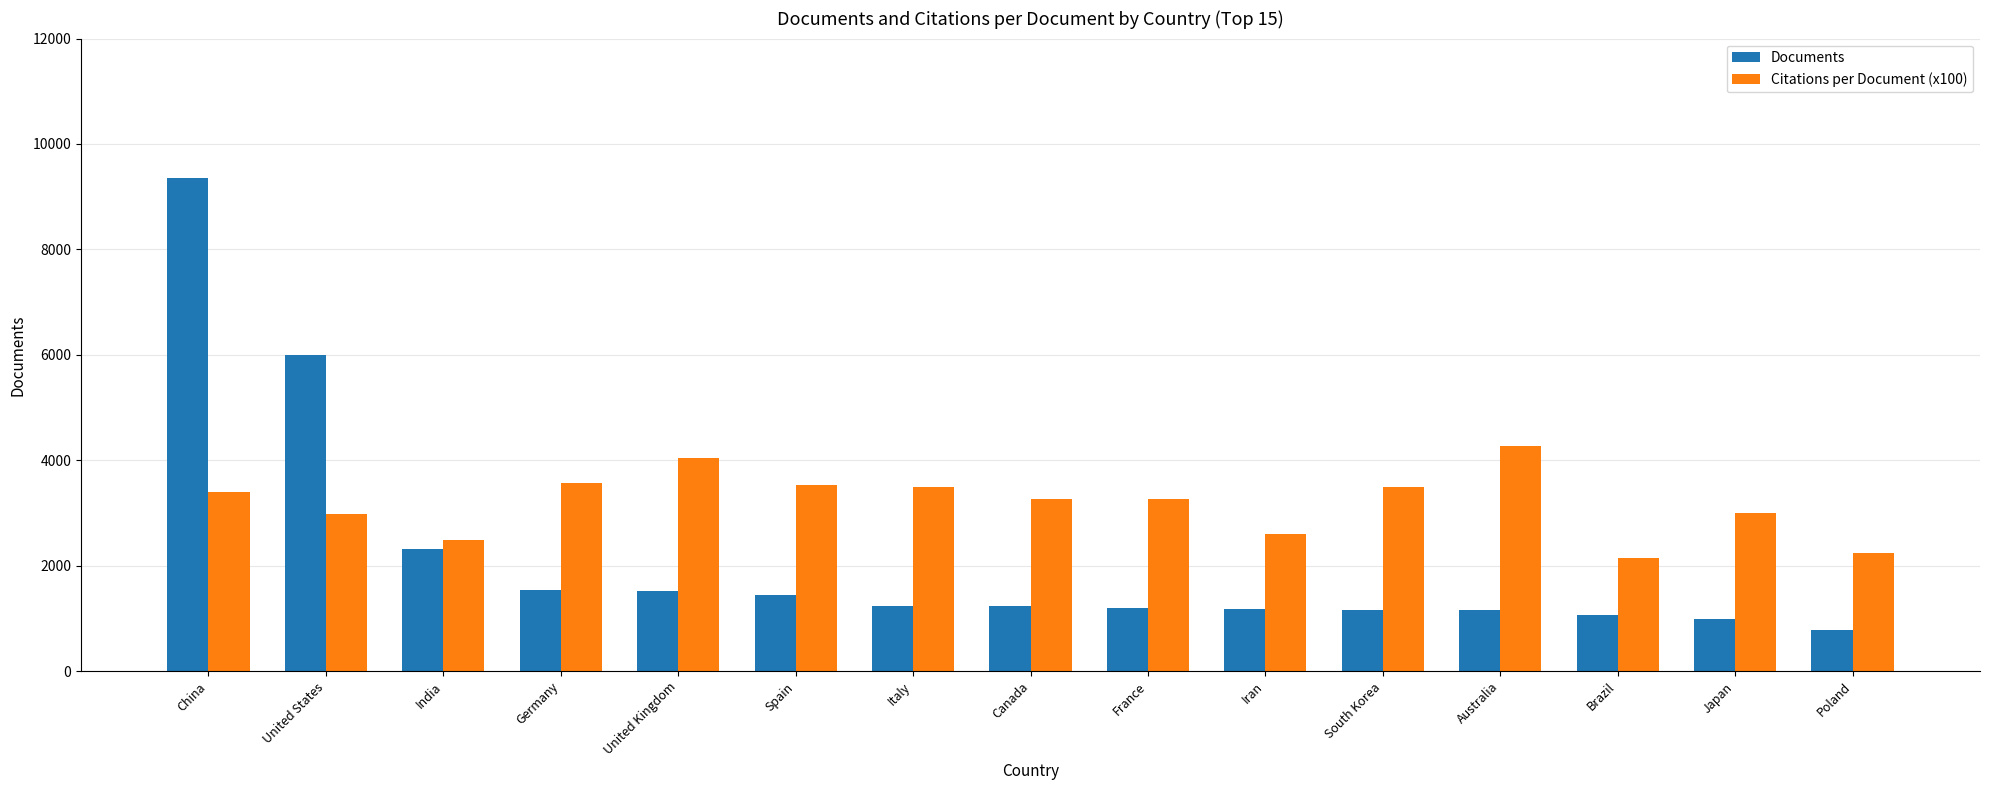

Where is Documents nearest to the value 5073?

United States